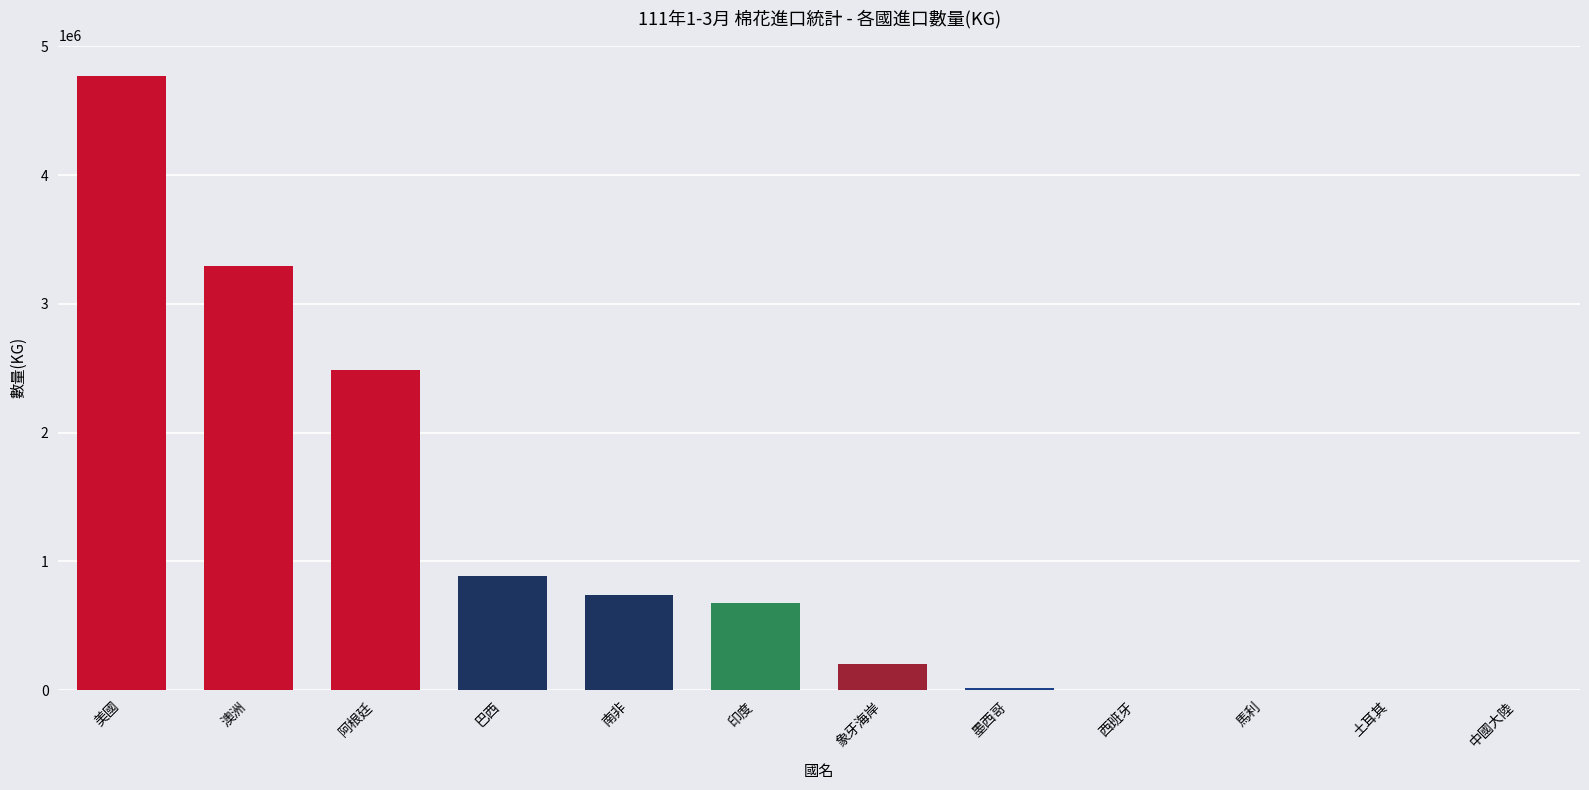

At which category does the chart reach its peak across all series?

美國